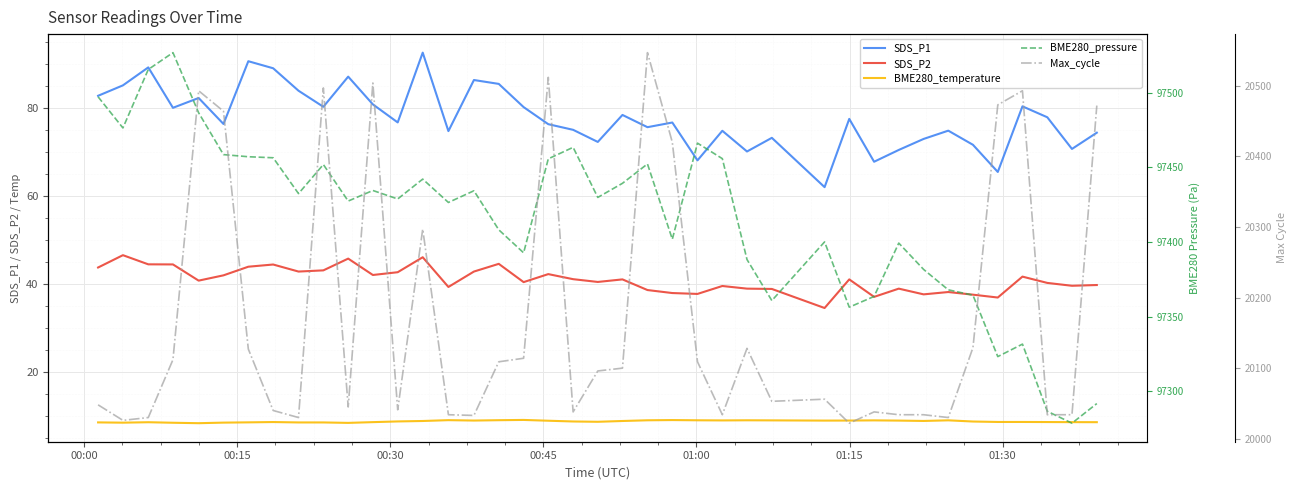

What is the difference between the maximum and minimum values in the Max_cycle series?

525.0